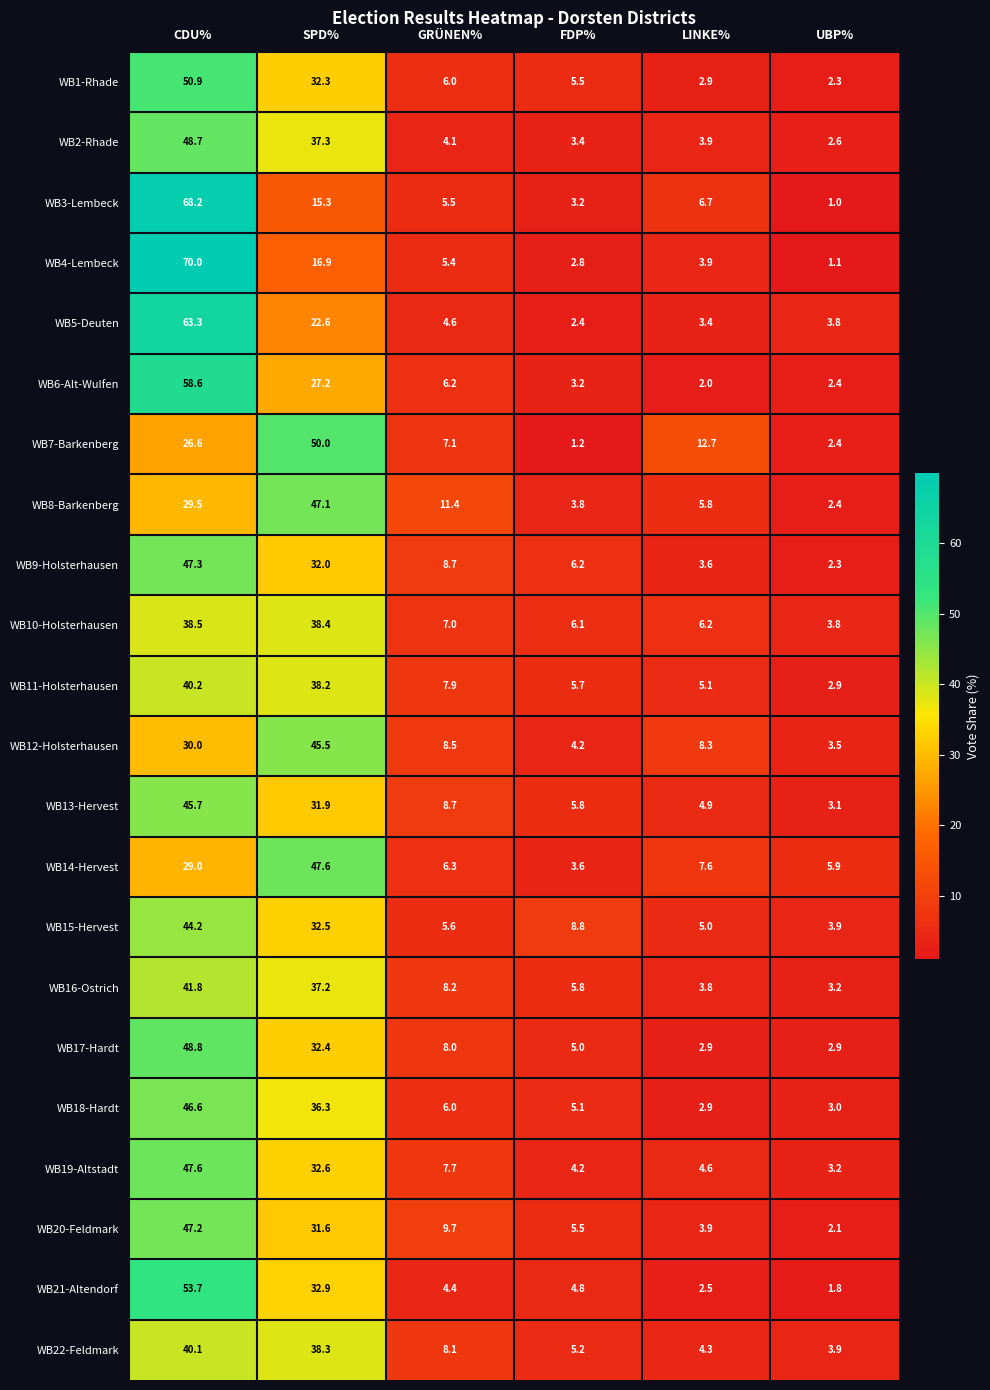

Is it true that WB17-Hardt equals 12.6 at GRÜNEN%?

False